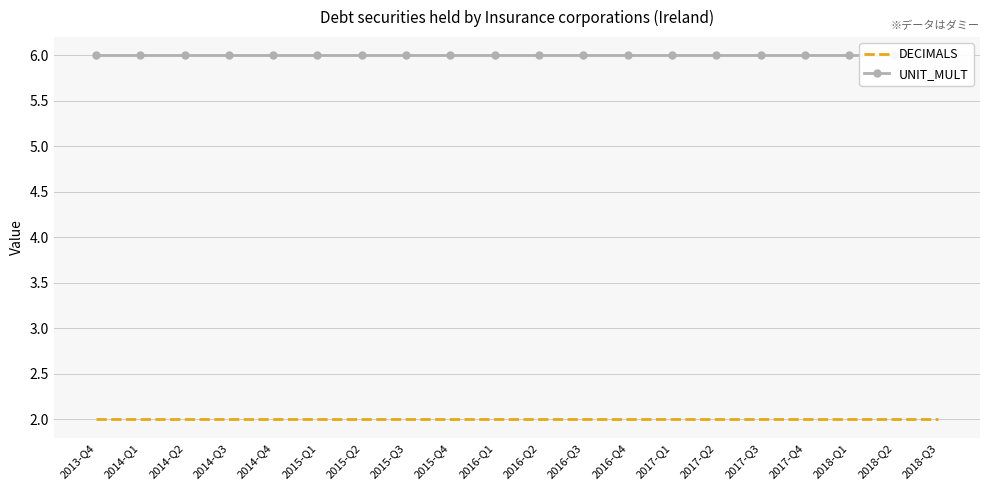

At which label does DECIMALS reach its peak?

2013-Q4